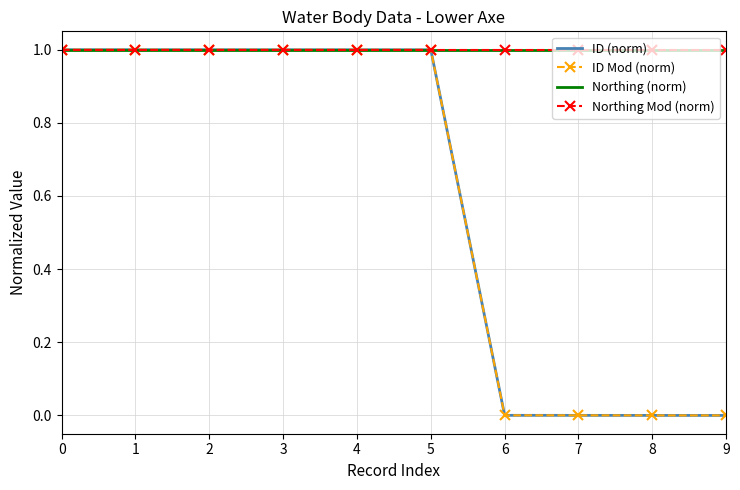

True or false: Northing Mod (norm) has more than 2 points higher than both neighbors.

False